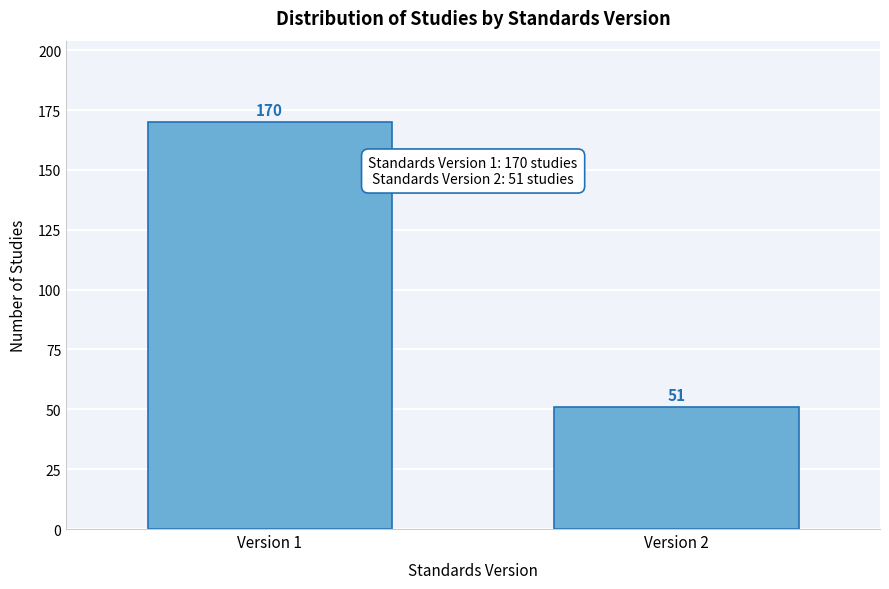

Reading left to right, extract all data points from this chart.

170	51